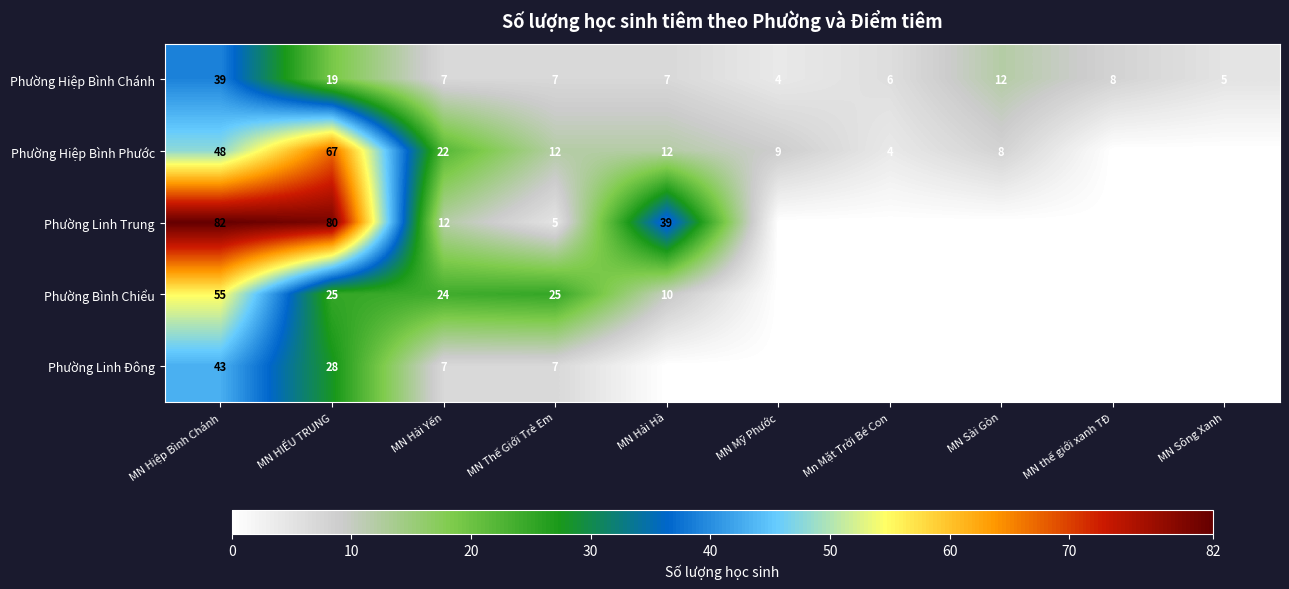

How many values in the Phường Hiệp Bình Chánh series are below 7?

3